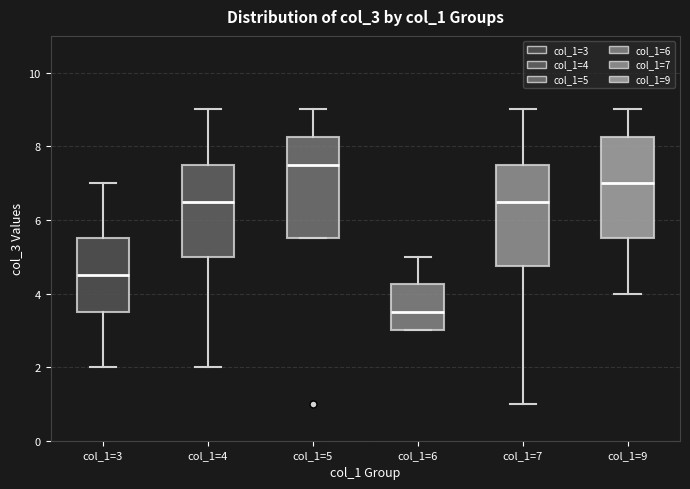

Reading left to right, read every box against the y-axis: the position of its median line, the range the box covers, and the ends of its whiskers. The values are not printed on the chart, so give them approximately, as read against the axis.

col_1=3: median 4.6, box 3.6 to 5.6, whiskers 2.0 to 7.0
col_1=4: median 6.6, box 5.0 to 7.6, whiskers 2.0 to 9.0
col_1=5: median 7.6, box 5.6 to 8.2, whiskers 5.6 to 9.0
col_1=6: median 3.6, box 3.0 to 4.2, whiskers 3.0 to 5.0
col_1=7: median 6.6, box 4.8 to 7.6, whiskers 1.0 to 9.0
col_1=9: median 7.0, box 5.6 to 8.2, whiskers 4.0 to 9.0